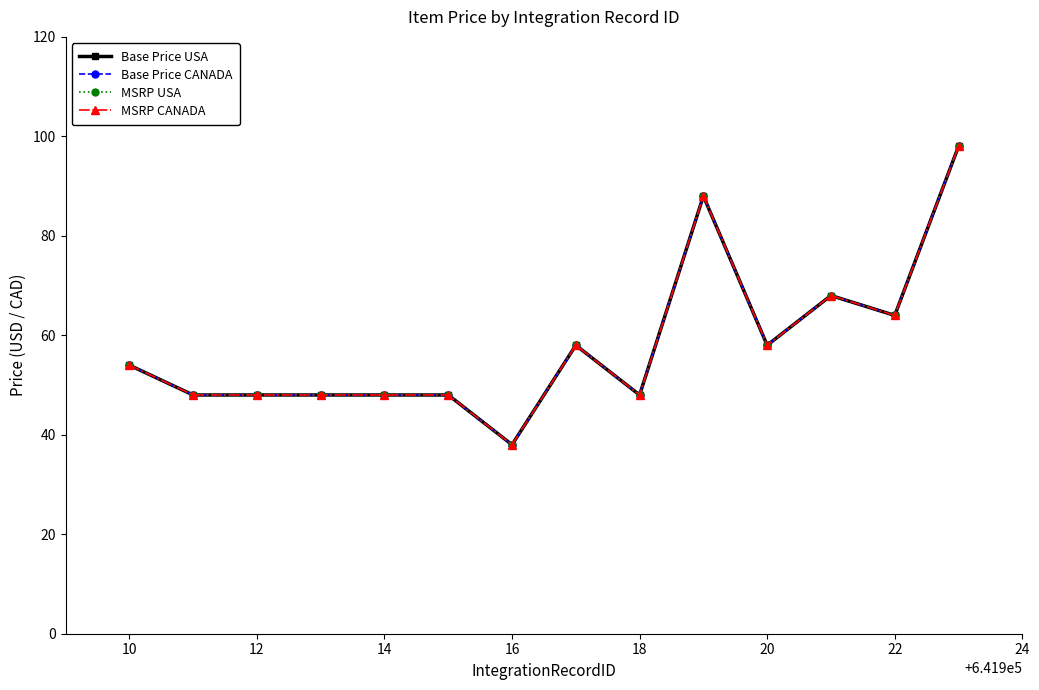

What is the value of the MSRP CANADA point at the 12th from the left?

68